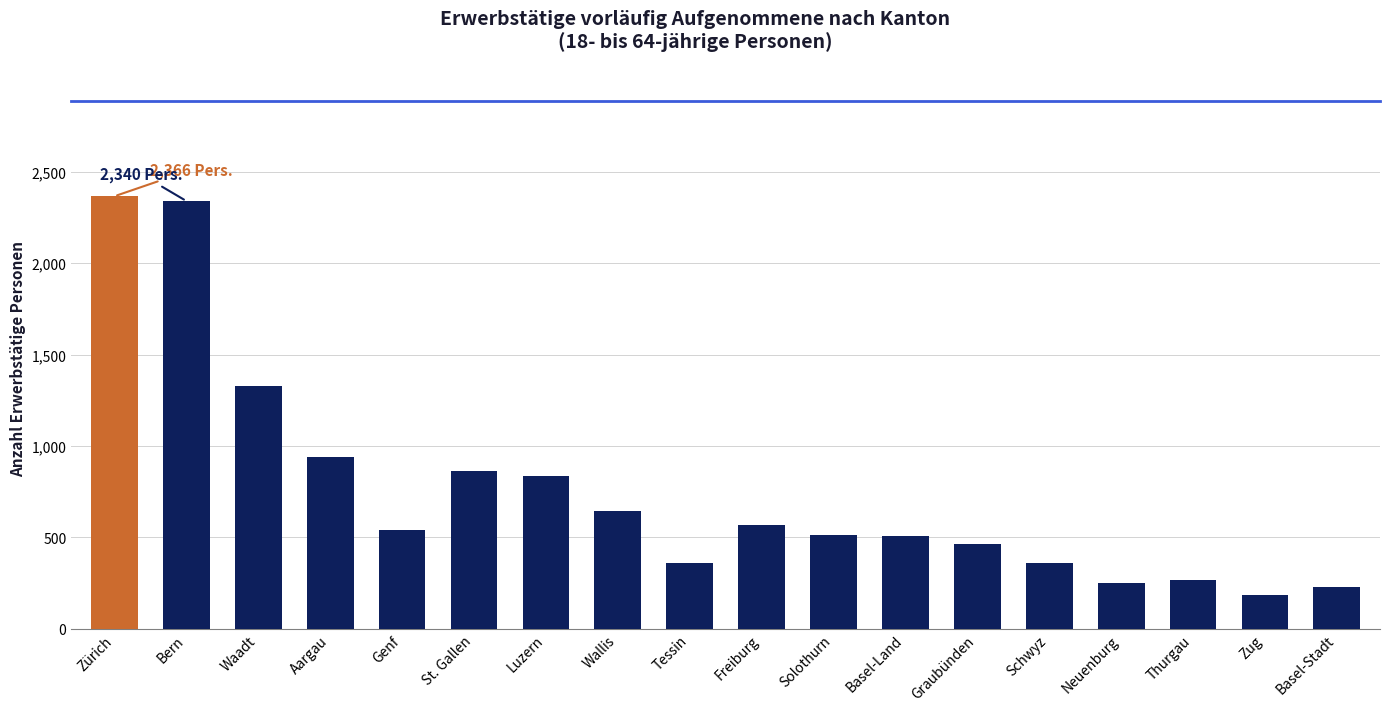

At which category does the chart reach its peak across all series?

Zürich